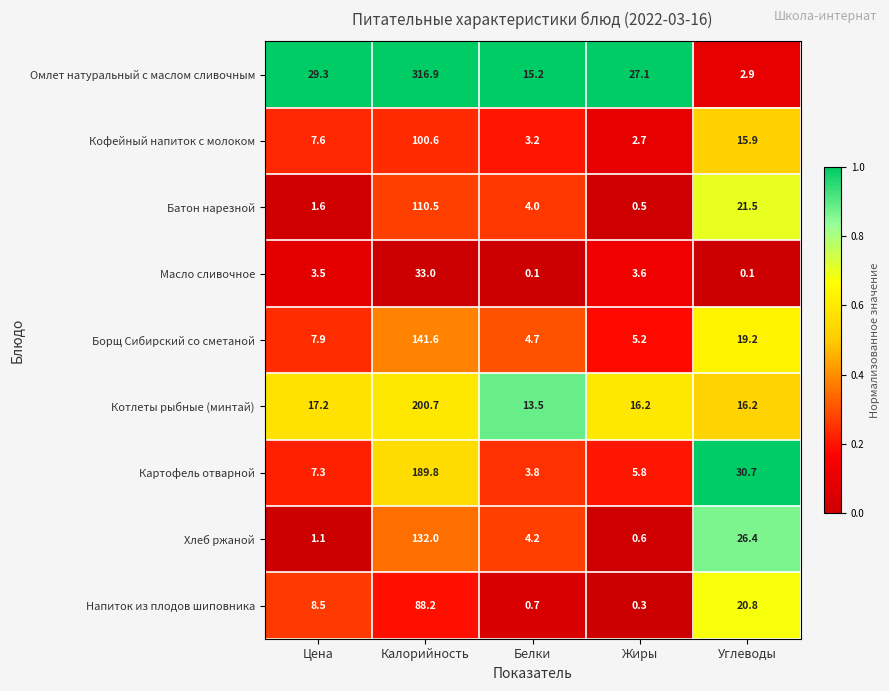

How many distinct data groups are displayed?

9